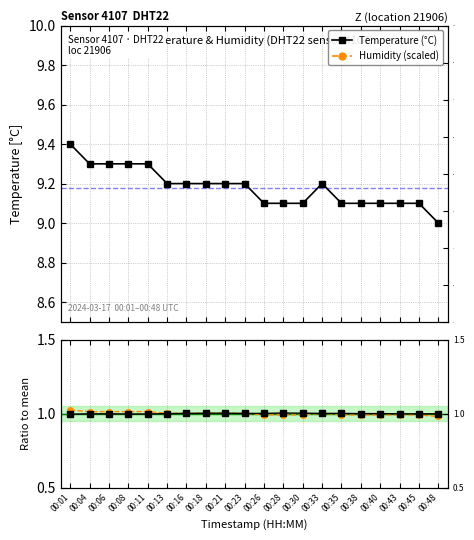

Rank the series by their maximum value, from highest to lowest.

Temperature (°C), Humidity (scaled), Temp / mean, Humidity / mean